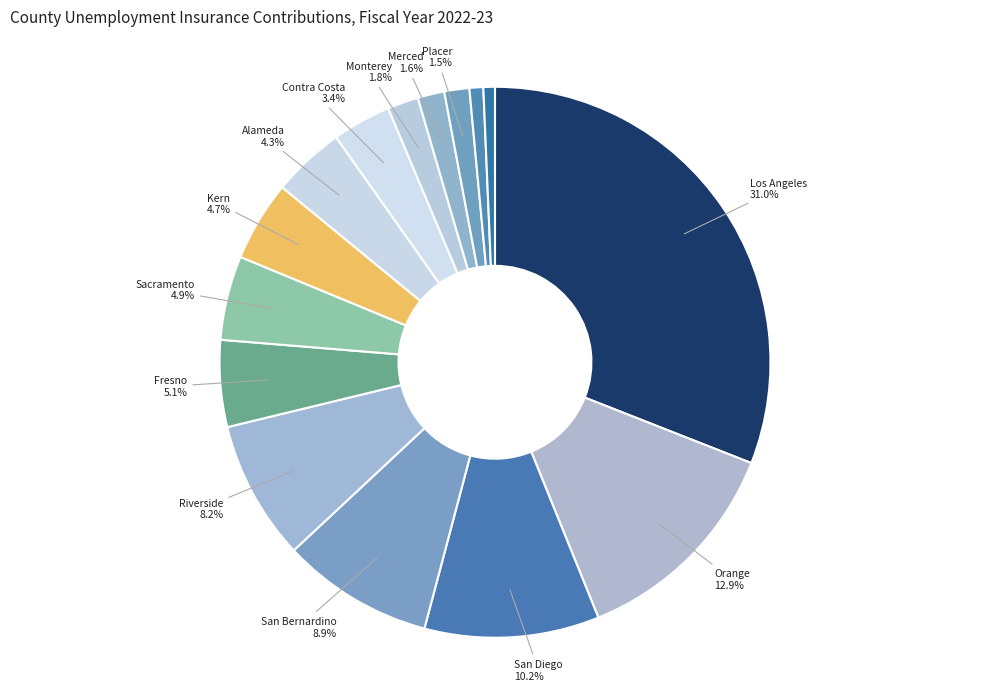

How many slices are in this pie chart?

15